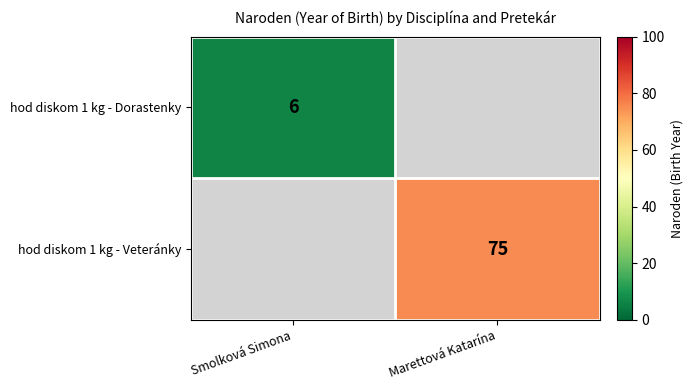

True or false: hod diskom 1 kg - Veteránky has a value of 115 at Marettová Katarína.

False